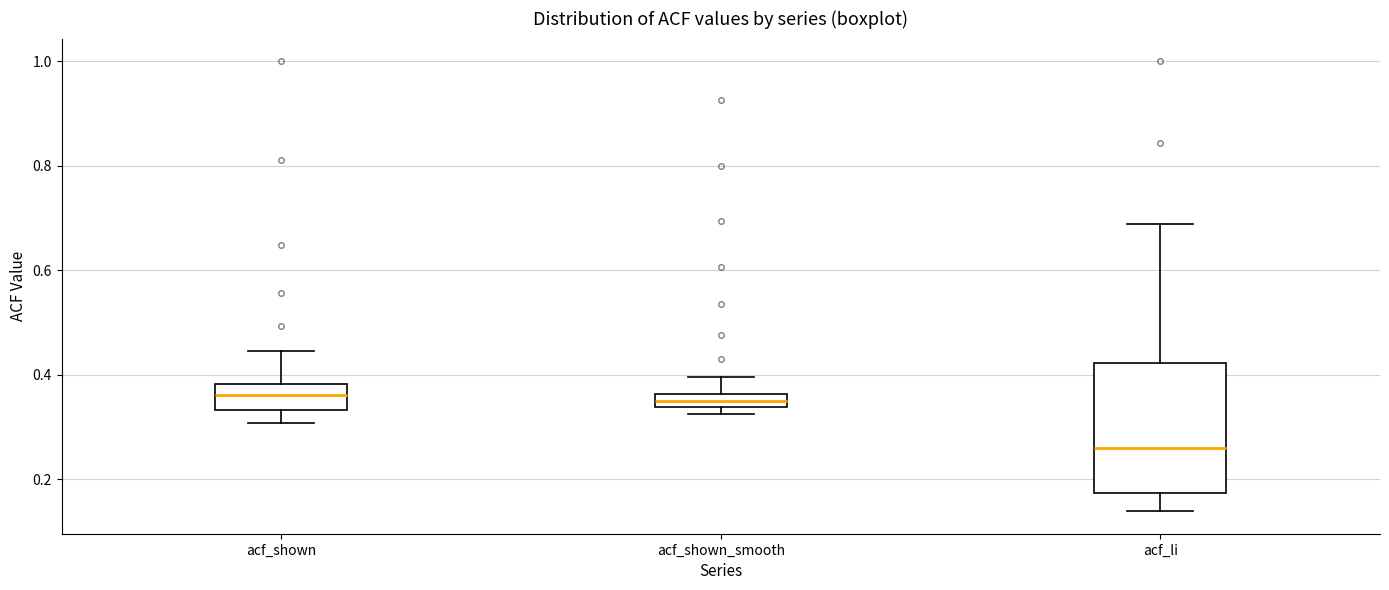

Where is the lower edge of the box for acf_shown_smooth on the y-axis? The values are not printed on the chart, so give them approximately, as read against the axis.

0.34